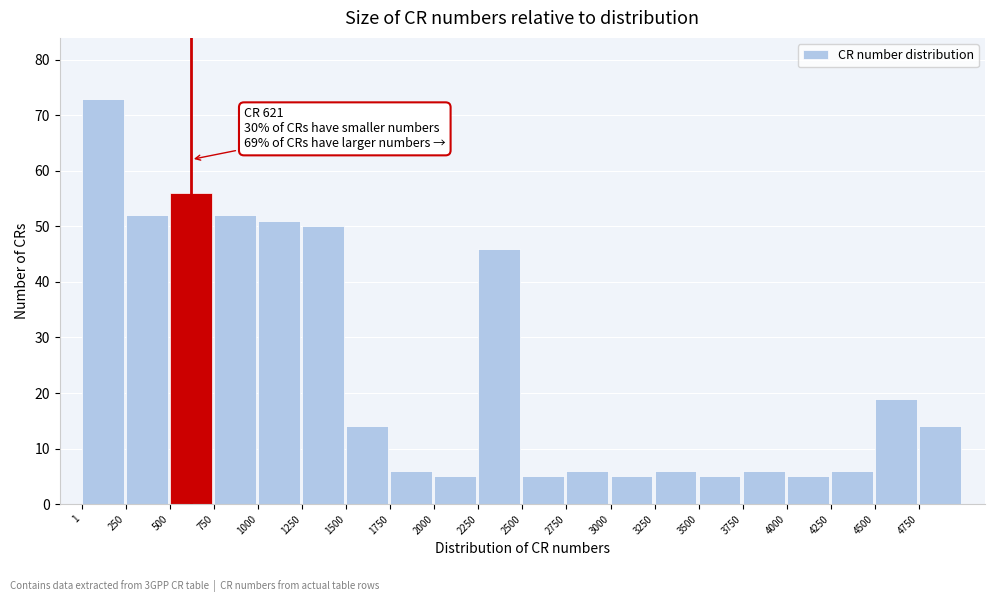

Which range on the x-axis has the tallest bar?

0 to 250